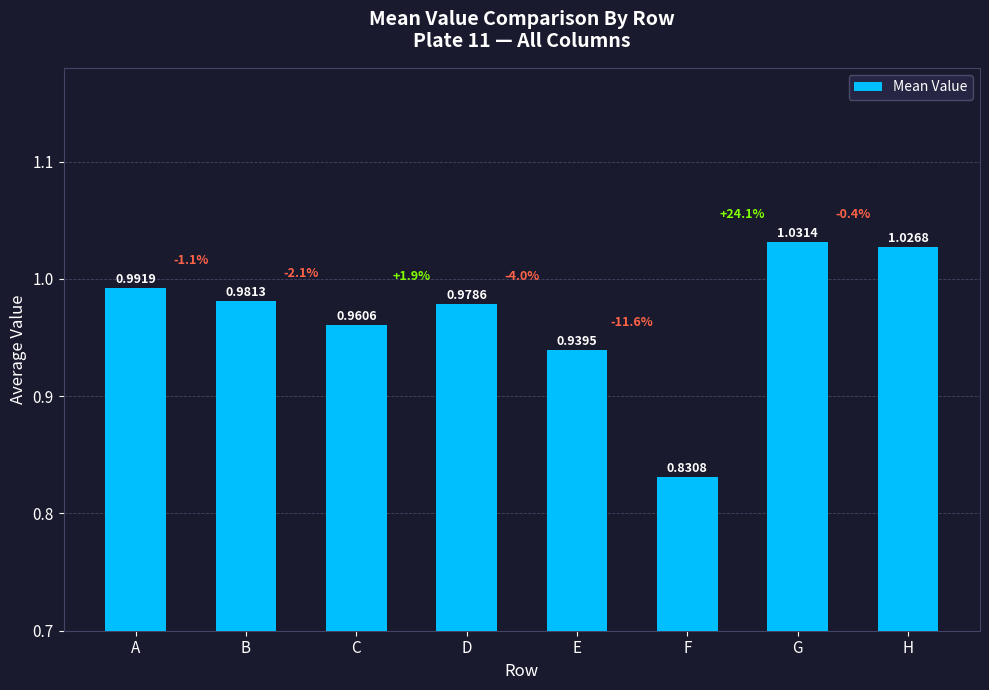

Between B and E, which is larger?

B